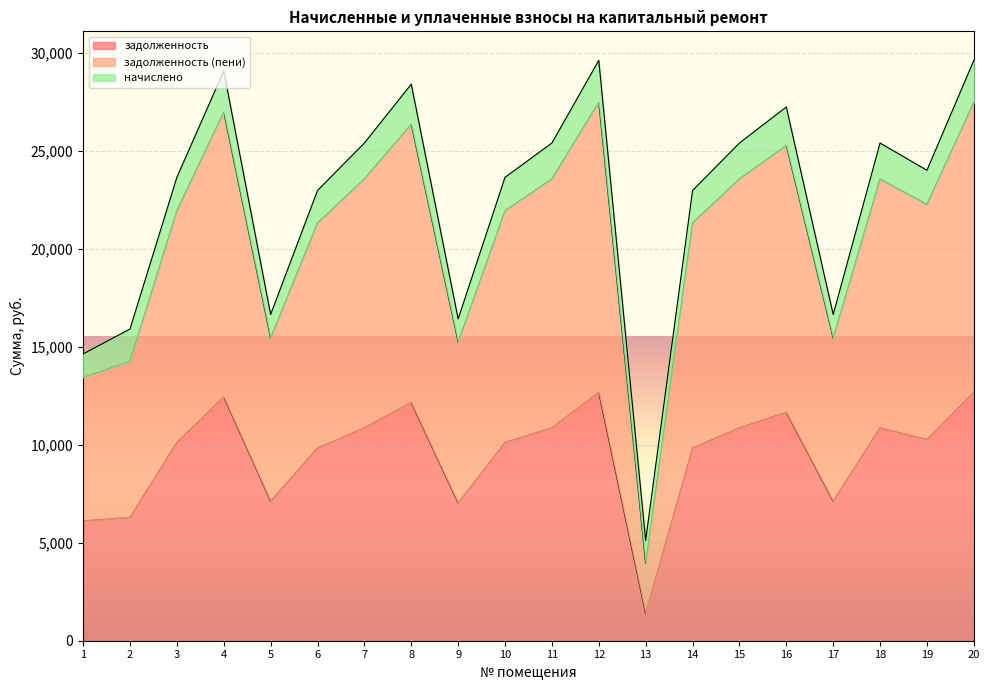

Where is задолженность nearest to the value 7025?

9